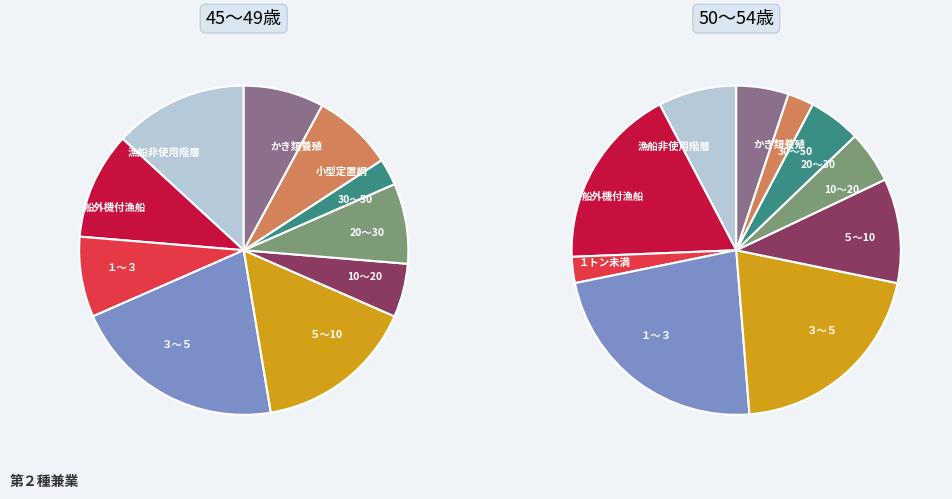

Approximately how many times larger is the value at 漁船非使用階層 compared to 10～20?

2.5